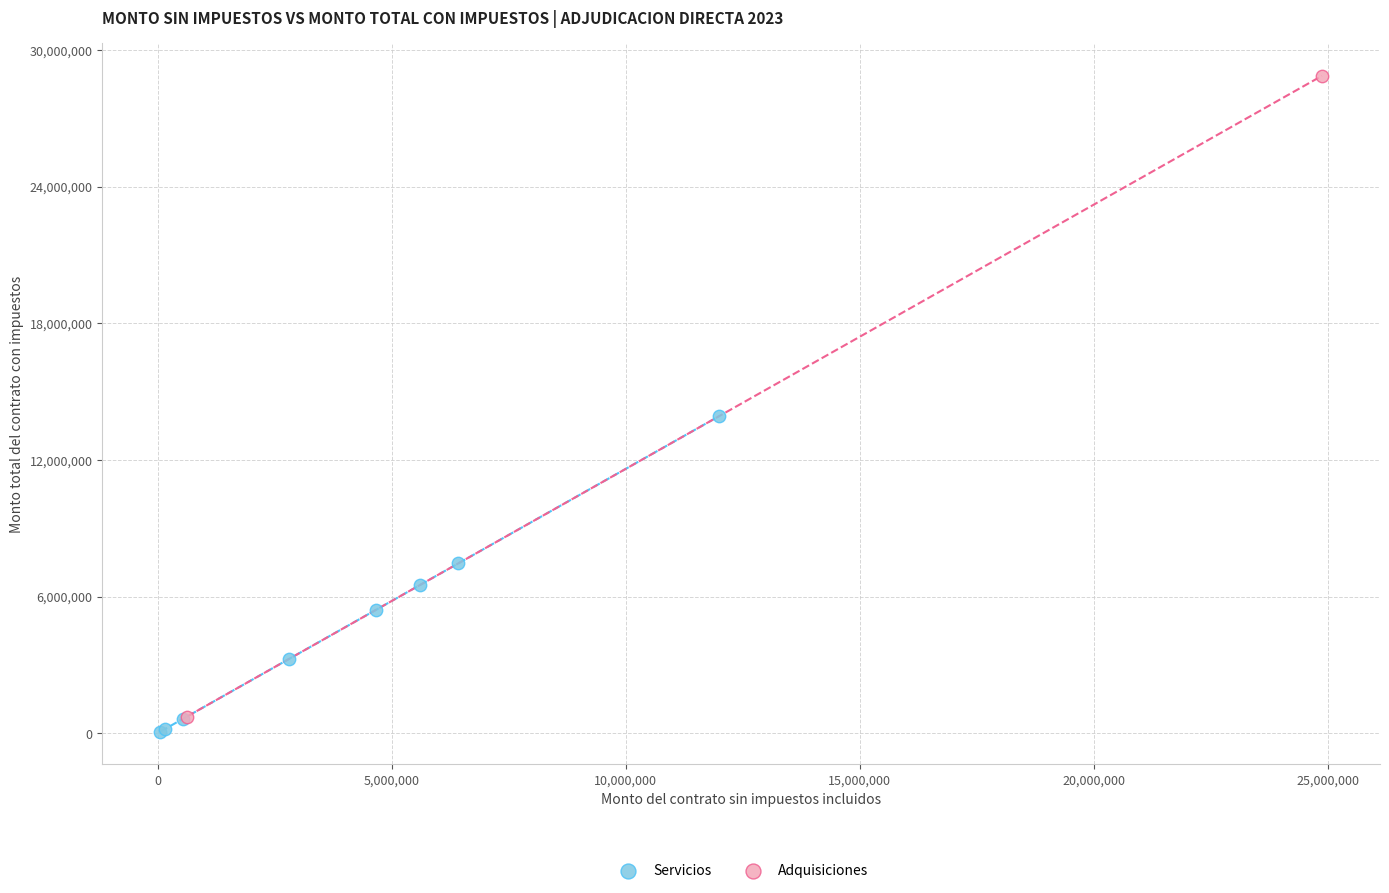

What are all the series names shown in the legend?

Servicios, Adquisiciones